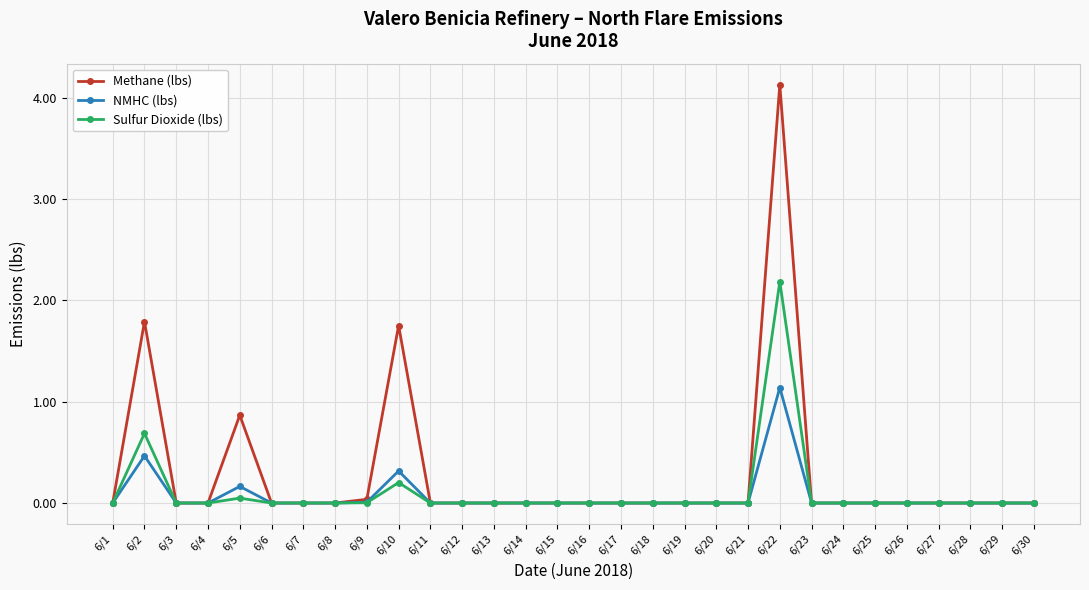

At which category is the sum across all series the highest?

6/22